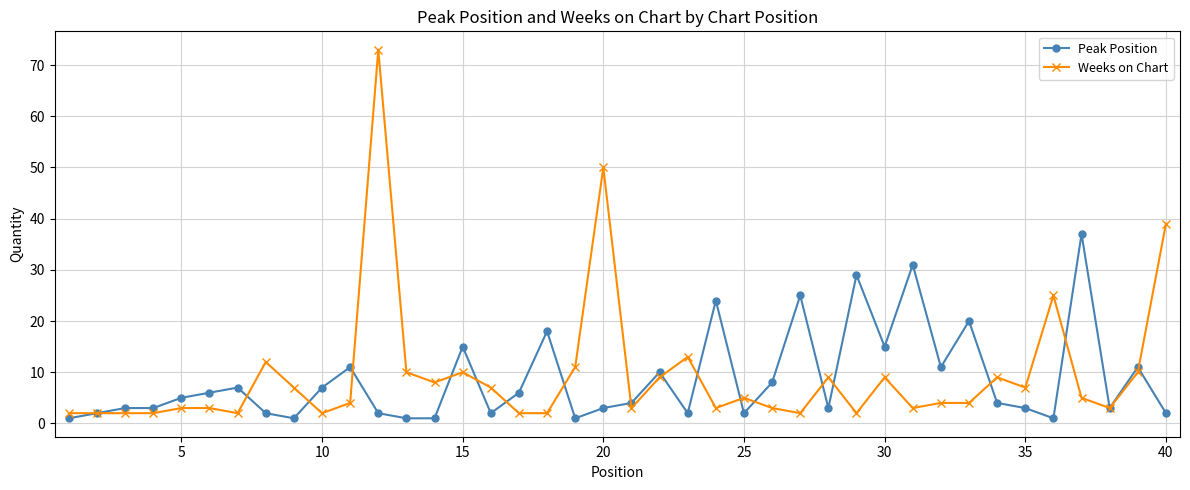

Reading left to right, transcribe all the data shown in this chart.

Peak Position: 1	2	3	3	5	6	7	2	1	7	11	2	1	1	15	2	6	18	1	3	4	10	2	24	2	8	25	3	29	15	31	11	20	4	3	1	37	3	11	2
Weeks on Chart: 2	2	2	2	3	3	2	12	7	2	4	73	10	8	10	7	2	2	11	50	3	9	13	3	5	3	2	9	2	9	3	4	4	9	7	25	5	3	10	39